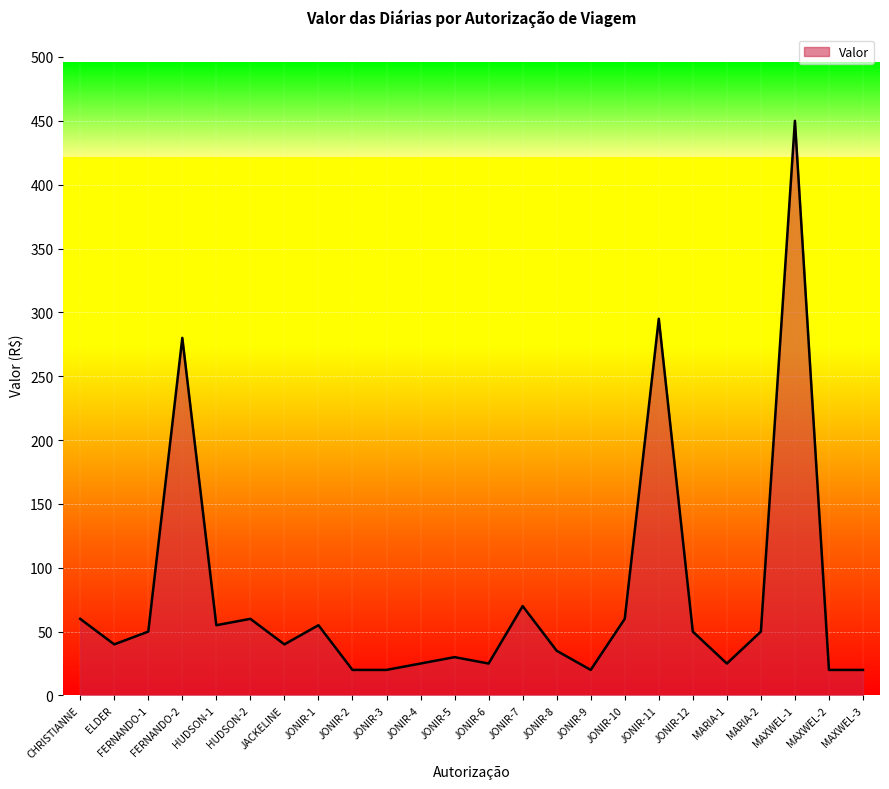

What position from the left is JONIR-8?

15